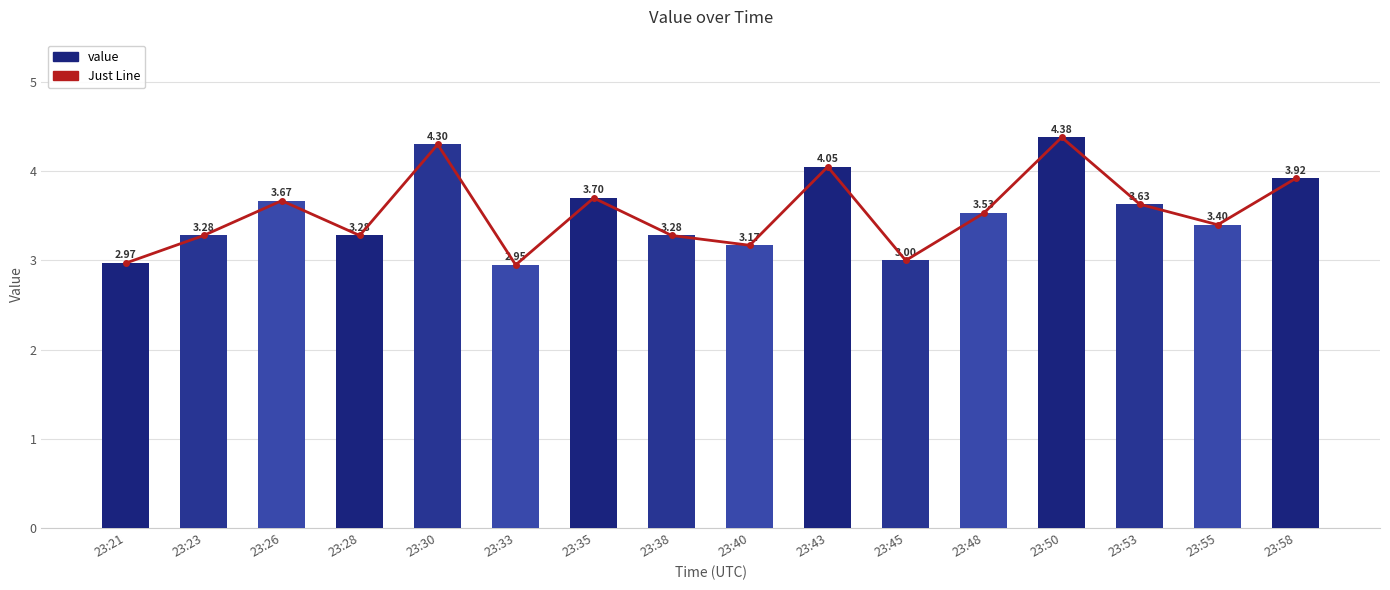

Which category has the highest value in the Just Line series?

23:50